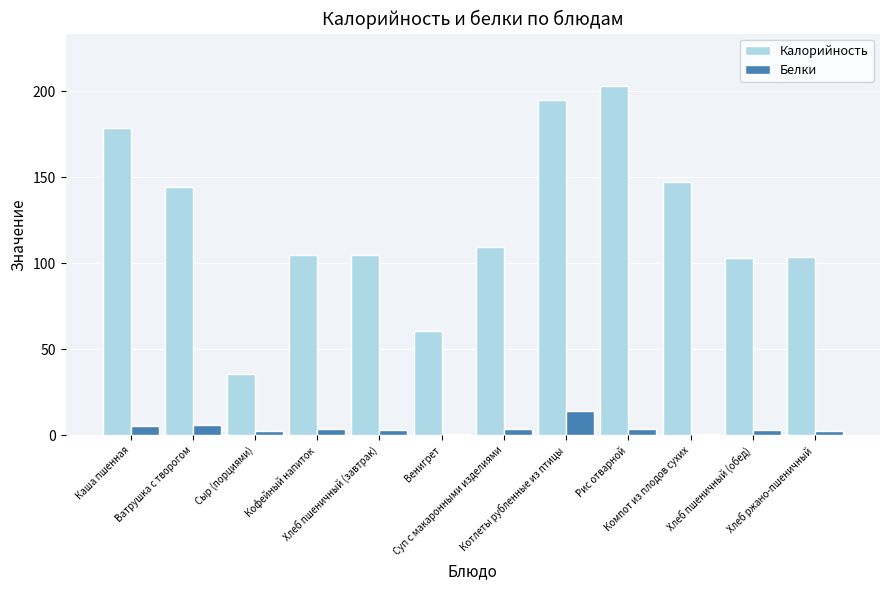

What is the label of the 10th bar from the right?

Сыр (порциями)